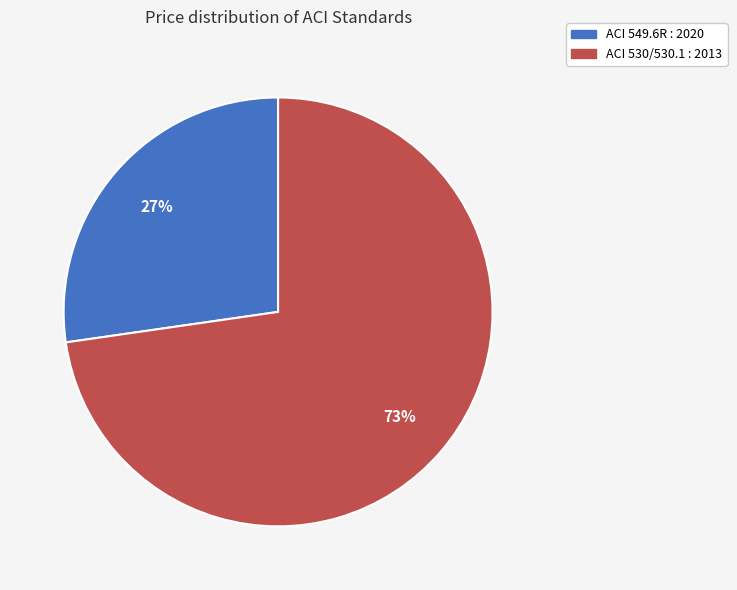

Which slice represents more than half of the pie?

ACI 530/530.1 : 2013